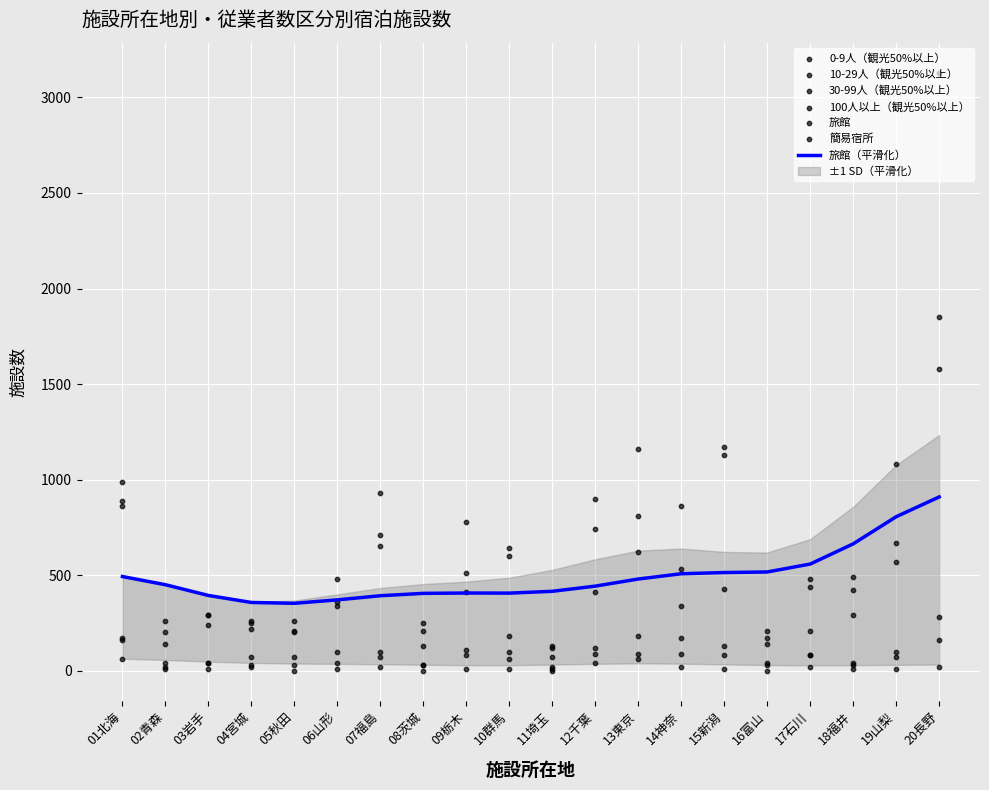

What is the lowest value of the 旅館（平滑化） series?

352.8